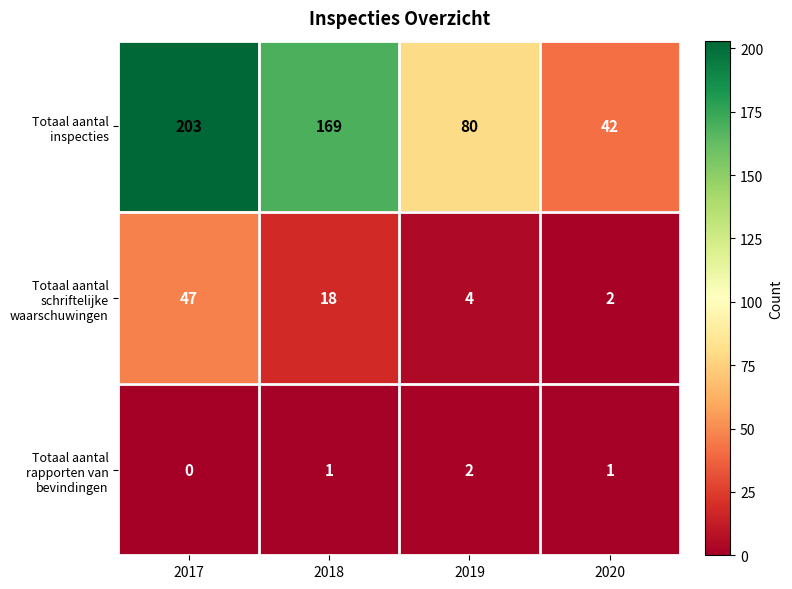

Is it true that Totaal aantal schriftelijke waarschuwingen equals 4 at 2019?

True